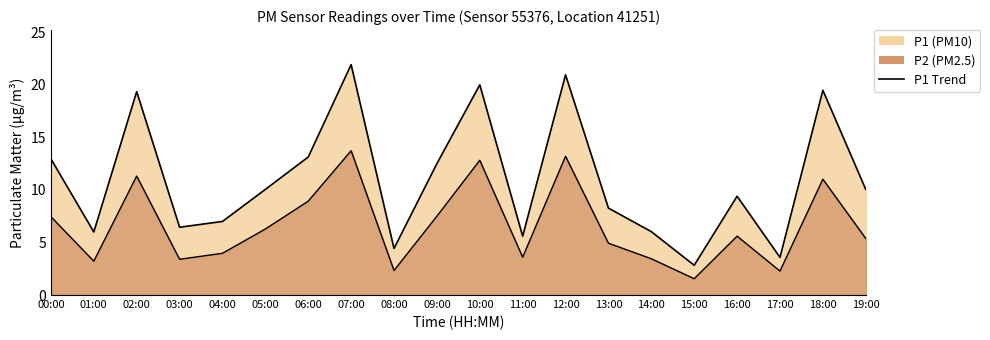

List the series in order of their peak value, highest first.

P1 Line, P2 Line